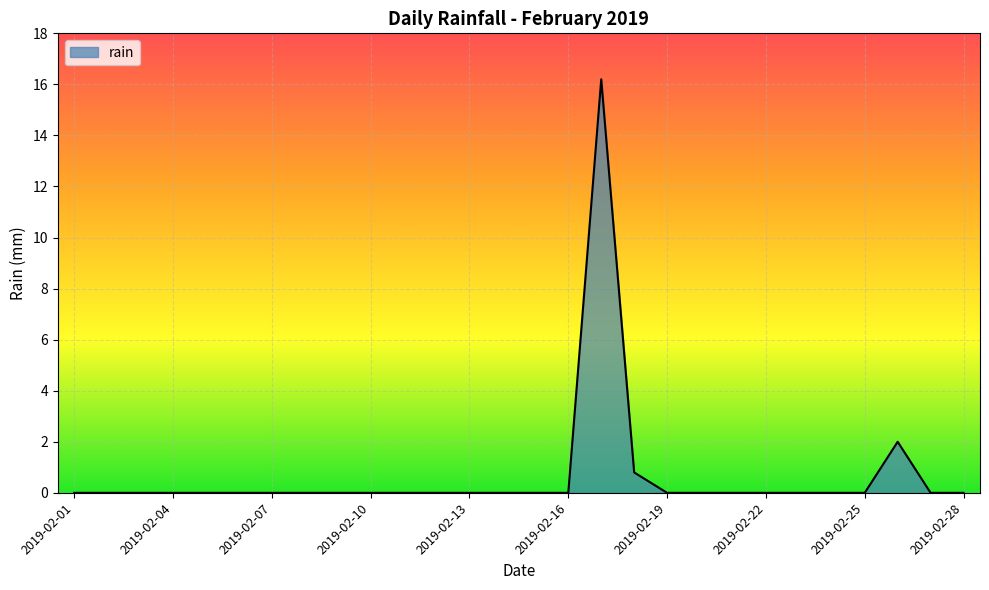

What is the maximum value shown in the chart?

16.2